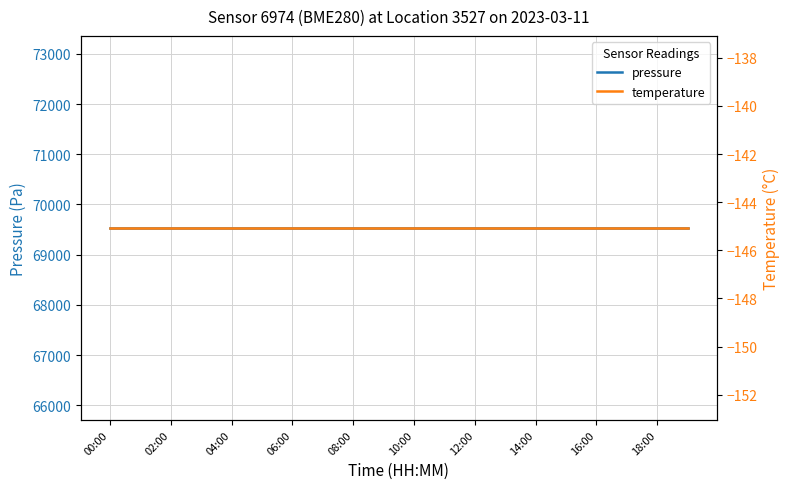

How many data points does each series have?

20